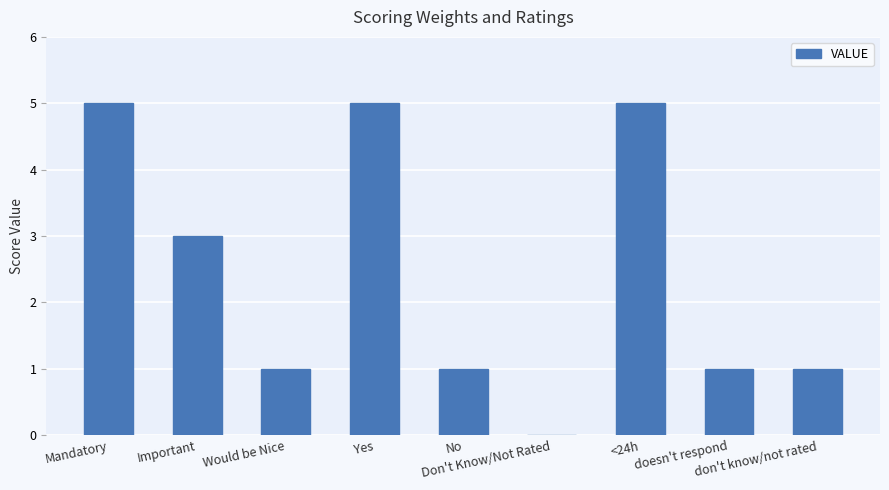

What is the sum of all values?

22